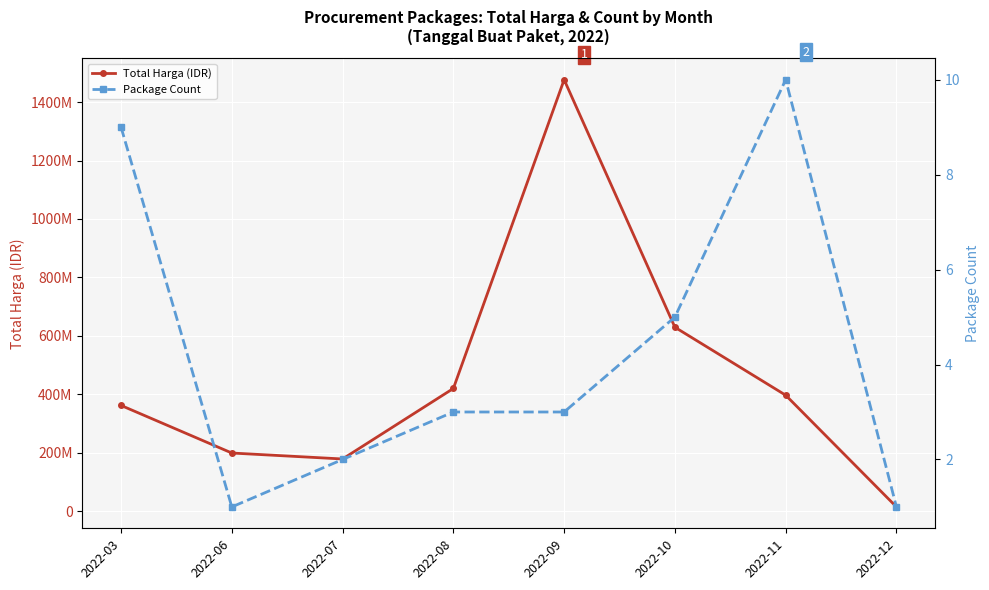

What is the sum of all Total Harga (IDR) values?

3677806060